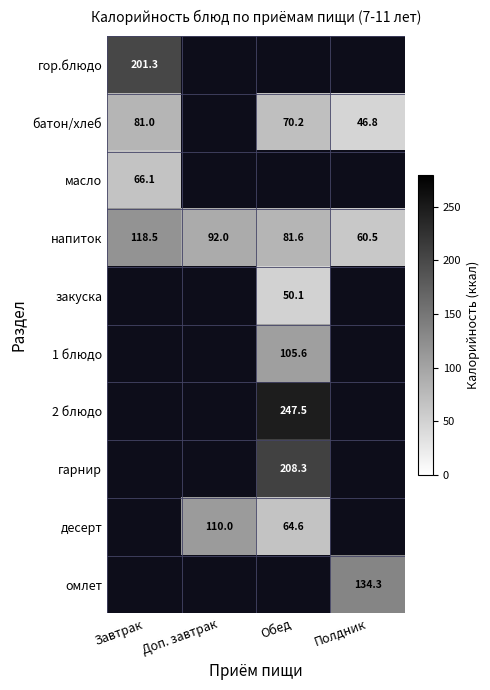

Is the value of напиток at Завтрак greater than the value of омлет at Полдник?

No